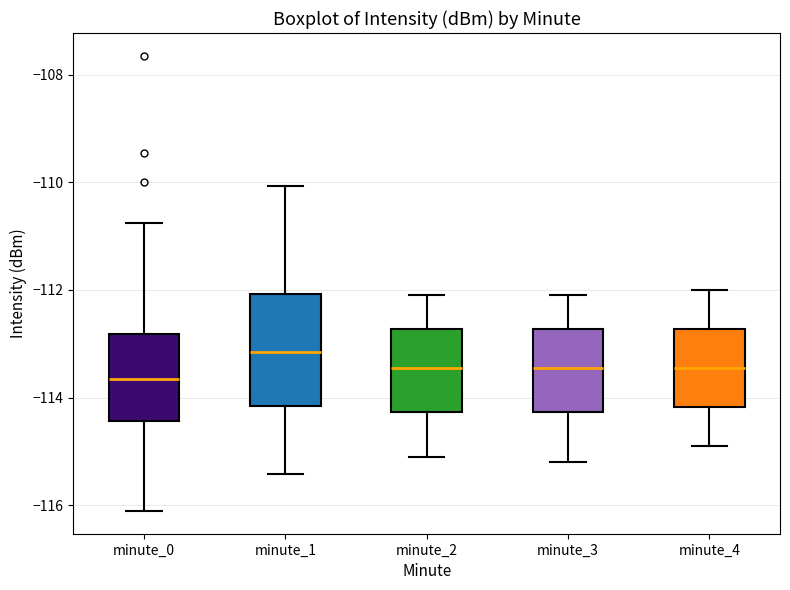

Reading left to right, transcribe this box plot: for each box, give where its median line is, the range the box spans, and where its two whiskers end, as read against the y-axis. The values are not printed on the chart, so give them approximately, as read against the axis.

minute_0: median -113.6, box -114.4 to -112.8, whiskers -116.2 to -110.8
minute_1: median -113.2, box -114.2 to -112.0, whiskers -115.4 to -110.0
minute_2: median -113.4, box -114.2 to -112.8, whiskers -115.0 to -112.0
minute_3: median -113.4, box -114.2 to -112.8, whiskers -115.2 to -112.0
minute_4: median -113.4, box -114.2 to -112.8, whiskers -114.8 to -112.0